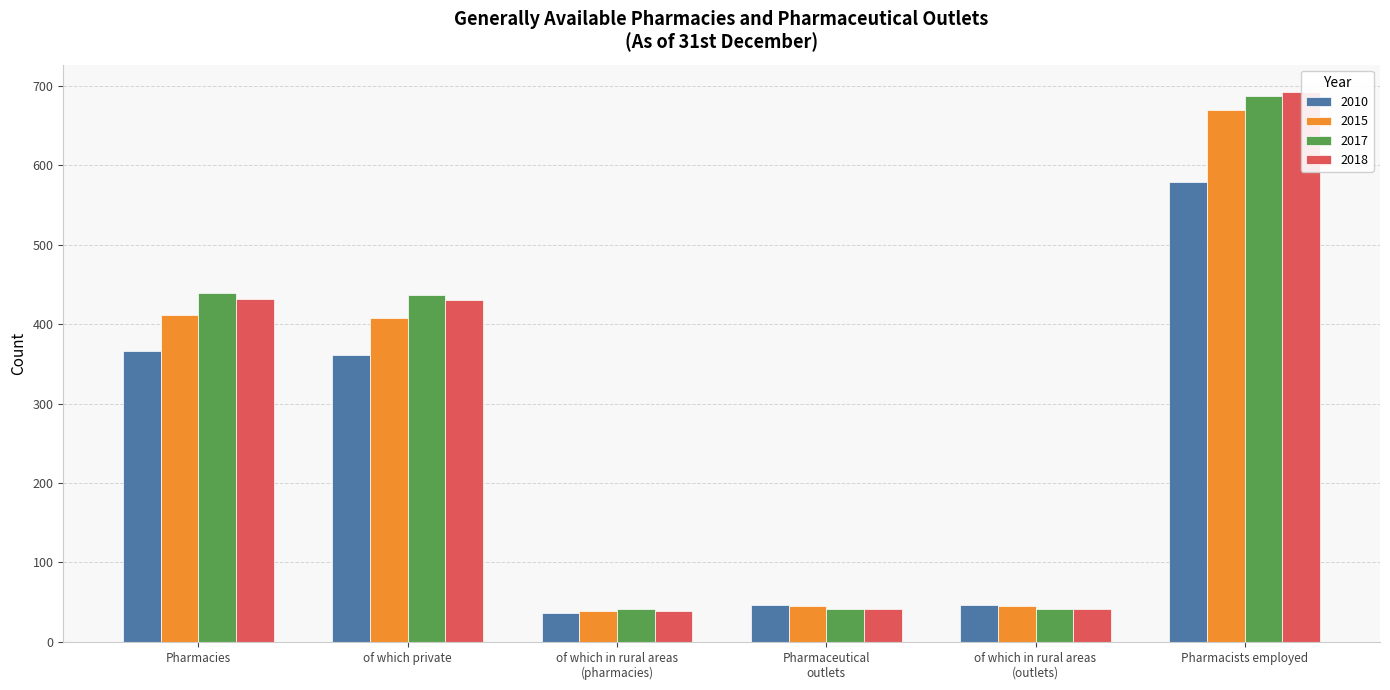

Between Pharmacies and of which in rural areas
(pharmacies), which series saw the biggest shift?

2017